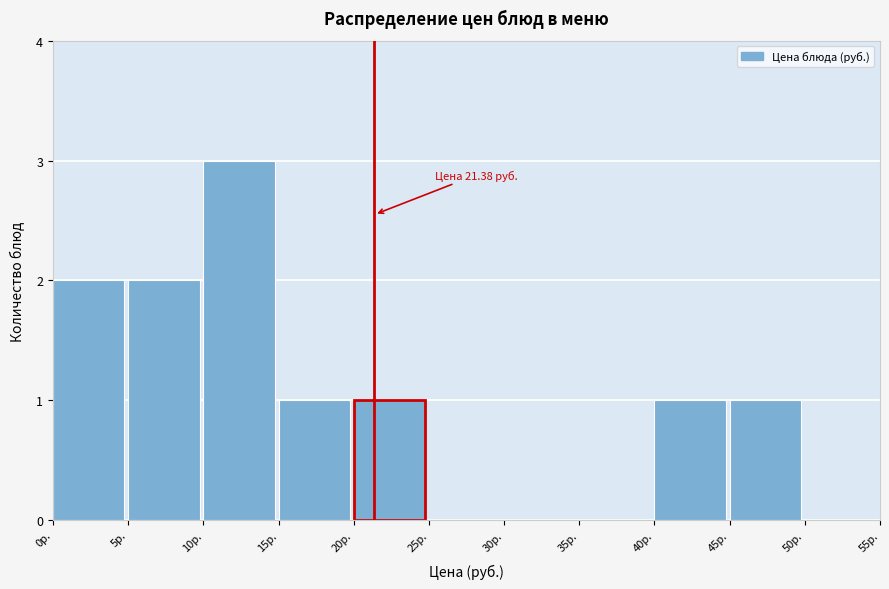

Which range on the x-axis has the tallest bar?

10 to 15